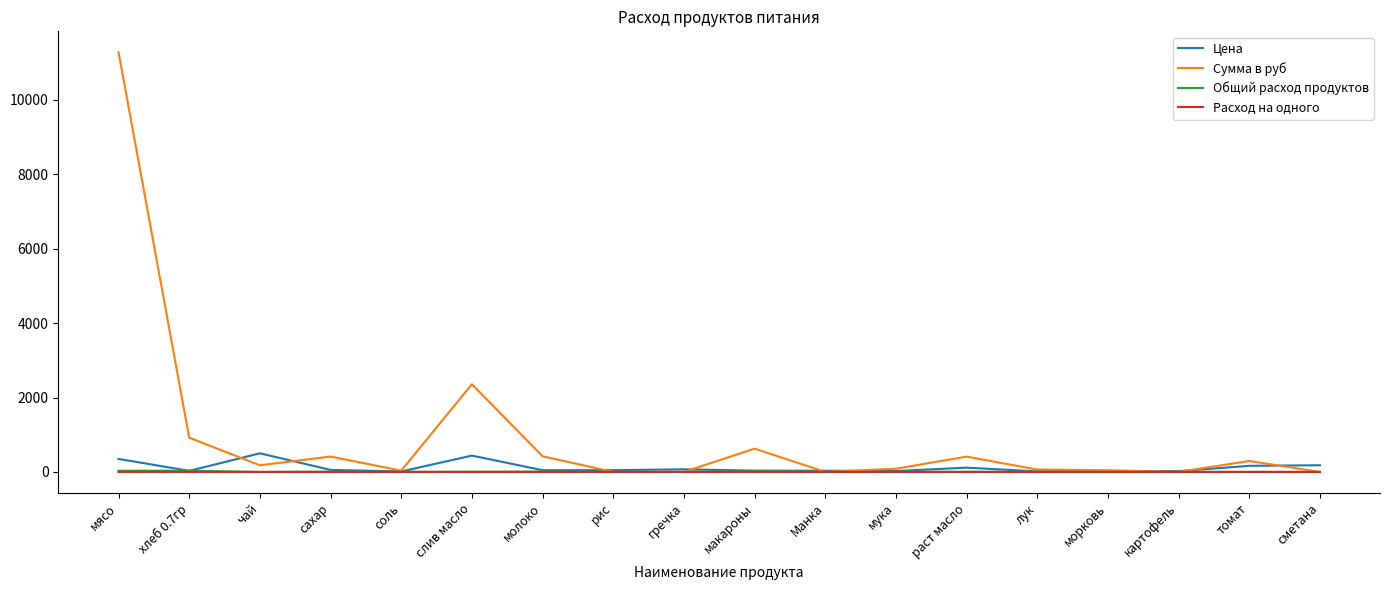

True or false: Расход на одного has more than 0 interior local peaks.

True